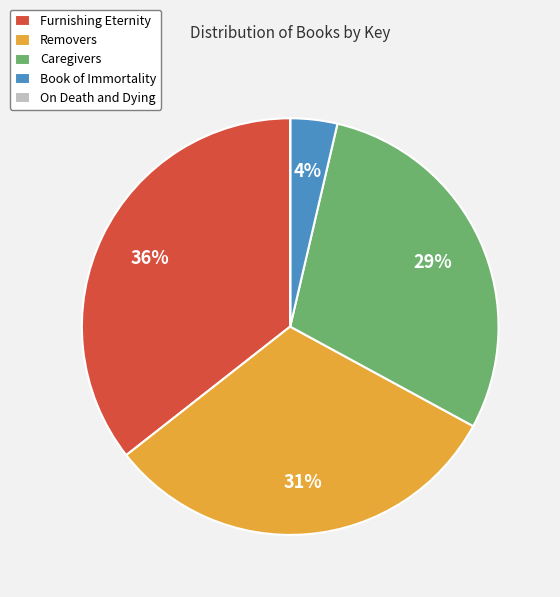

Between Caregivers and Book of Immortality, which is larger?

Caregivers